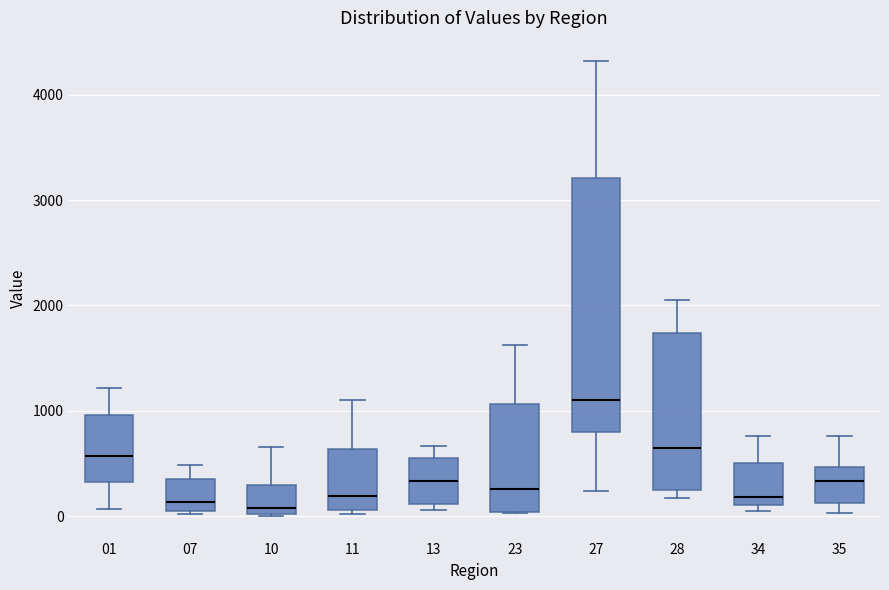

Reading left to right, transcribe this box plot: for each box, give where its median line is, the range the box spans, and where its two whiskers end, as read against the y-axis. The values are not printed on the chart, so give them approximately, as read against the axis.

01: median 600, box 300 to 1000, whiskers 100 to 1200
07: median 100, box 0 to 400, whiskers 0 to 500
10: median 100, box 0 to 300, whiskers 0 to 700
11: median 200, box 100 to 600, whiskers 0 to 1100
13: median 300, box 100 to 600, whiskers 100 (just below the box's lower edge) to 700
23: median 300, box 0 to 1100, whiskers 0 to 1600
27: median 1100, box 800 to 3200, whiskers 200 to 4300
28: median 600, box 200 to 1700, whiskers 200 (just below the box's lower edge) to 2100
34: median 200, box 100 to 500, whiskers 0 to 800
35: median 300, box 100 to 500, whiskers 0 to 800